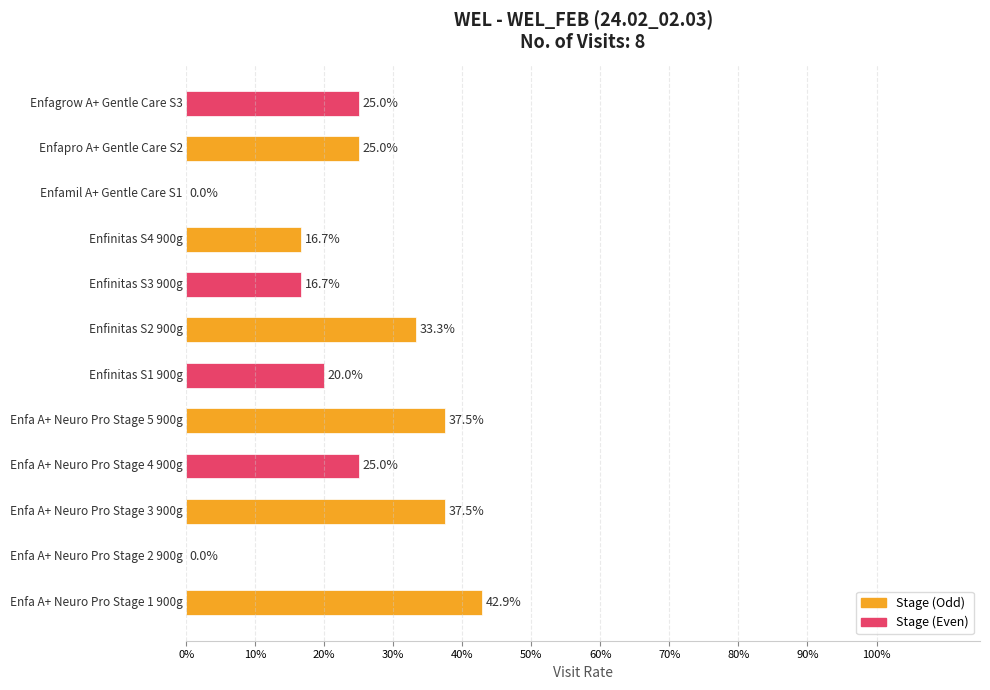

Are the bars horizontal?

Yes